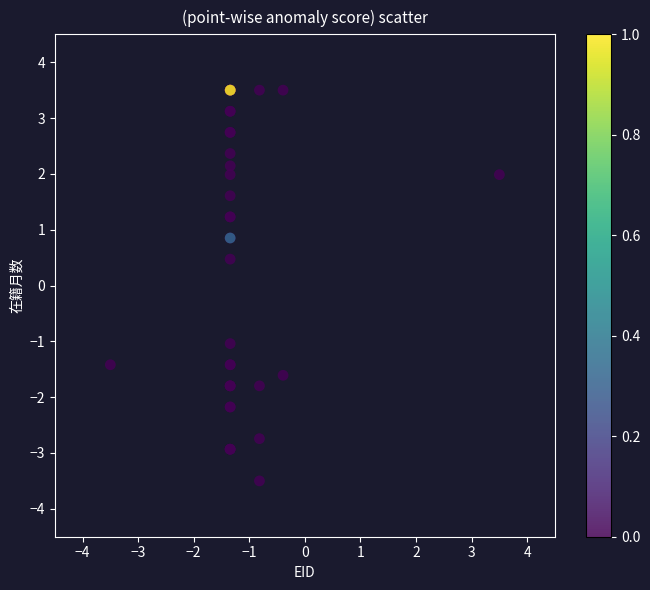

What Y value in the scatter plot is closest to 0?

0.5